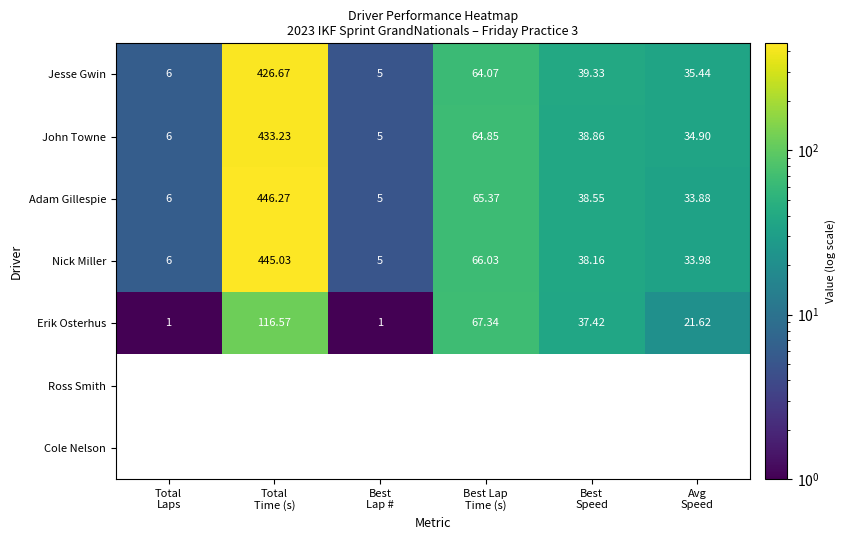

Where is Adam Gillespie nearest to the value 225?

Best Lap Time (s)